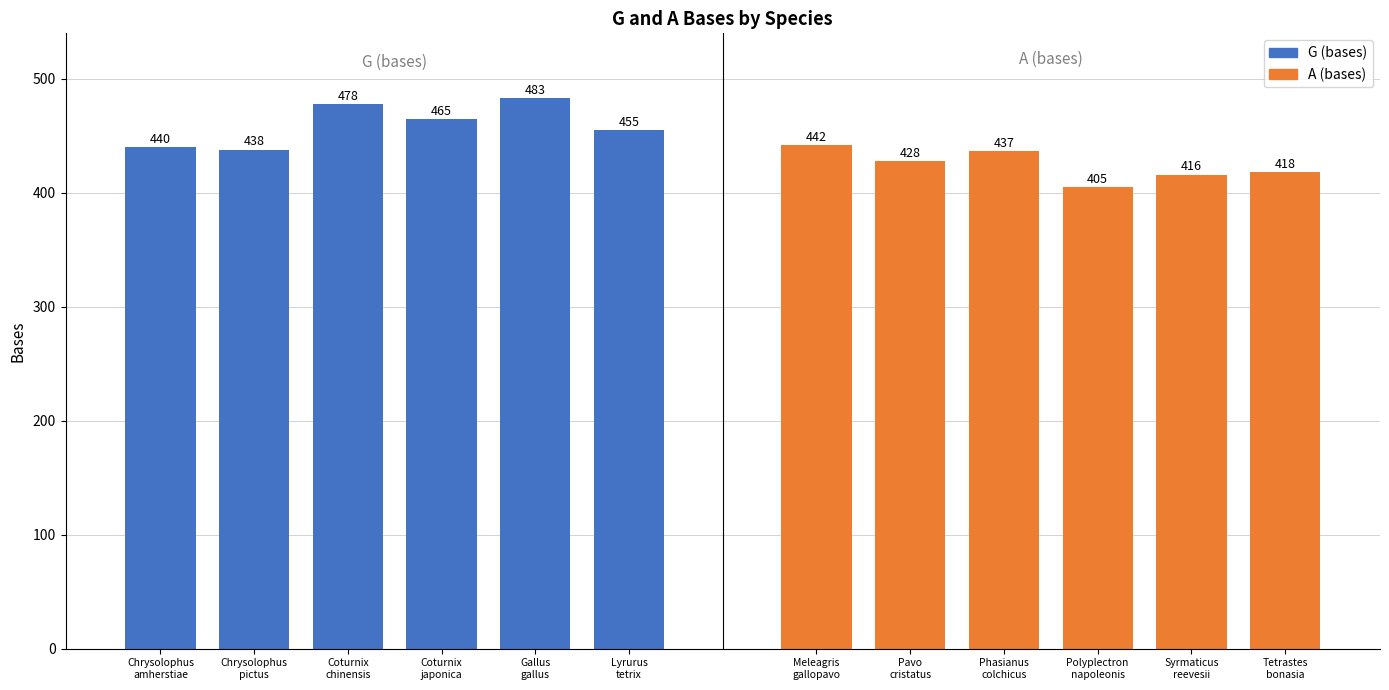

How many values in the A (bases) series are below 428?

3